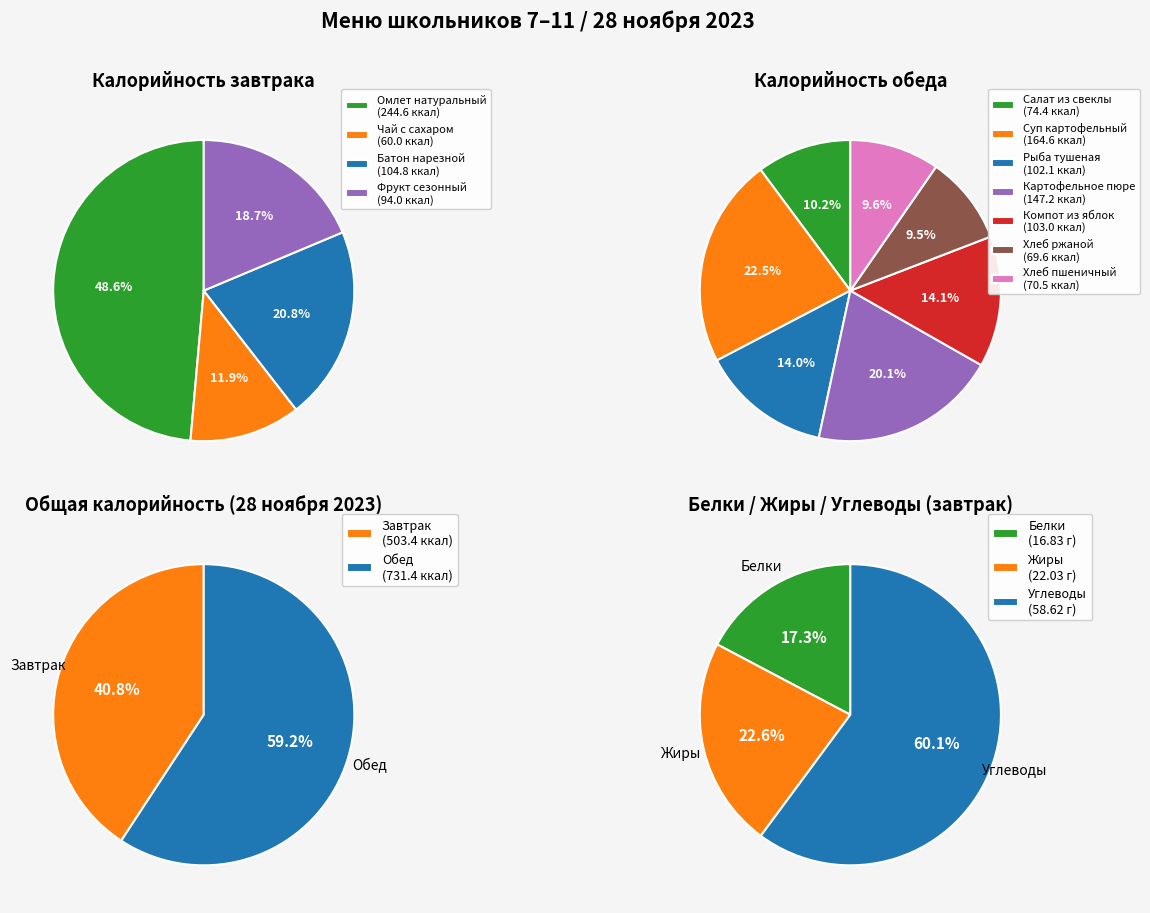

Rank the categories by value from highest to lowest.

Обед, Завтрак